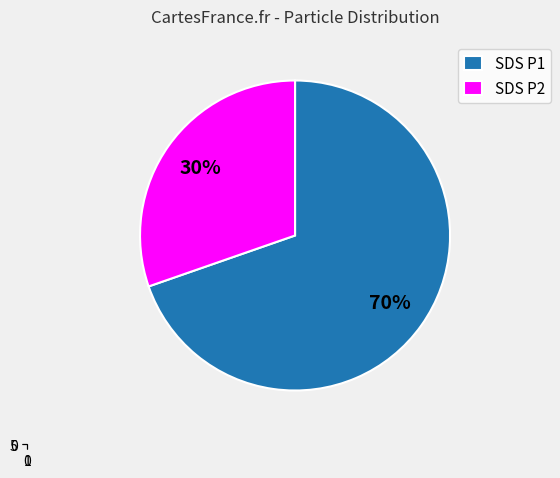

How many slices are in this pie chart?

2